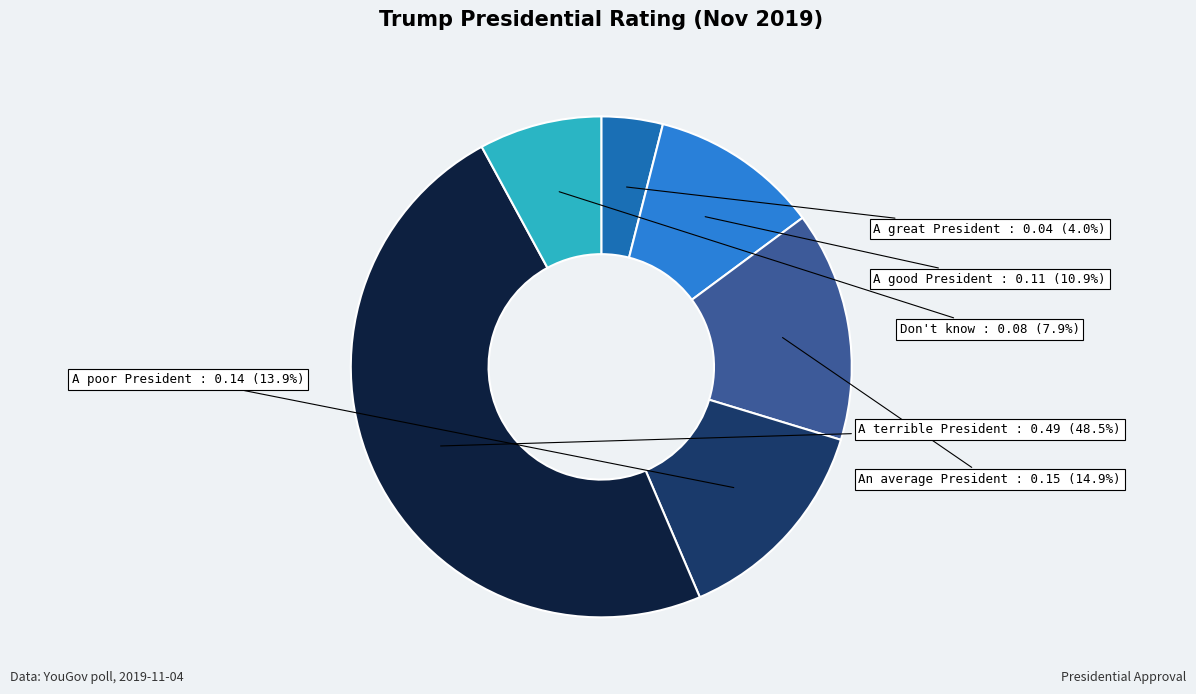

What percentage is NOT represented by Don't know?

92.1%